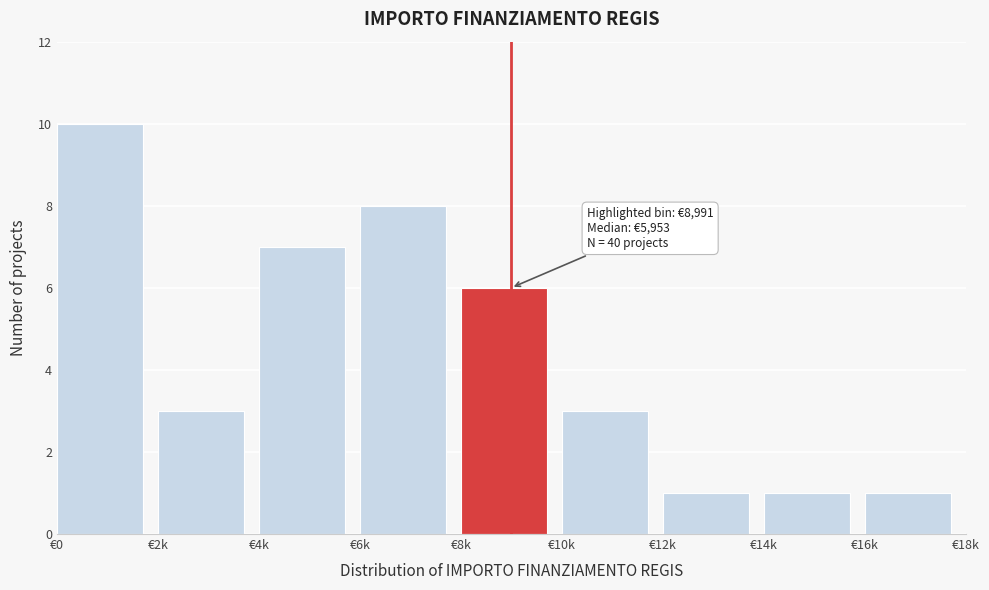

Reading left to right, what are all the values shown in this chart?

10	3	7	8	6	3	1	1	1